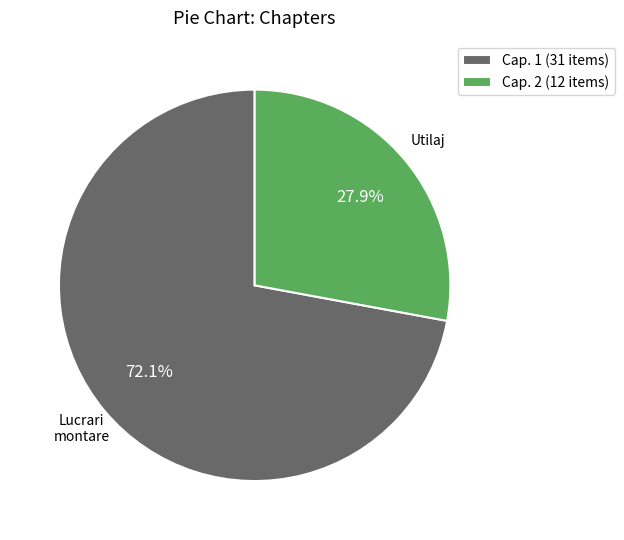

Which slice is the largest?

Cap. 1 (31 items)